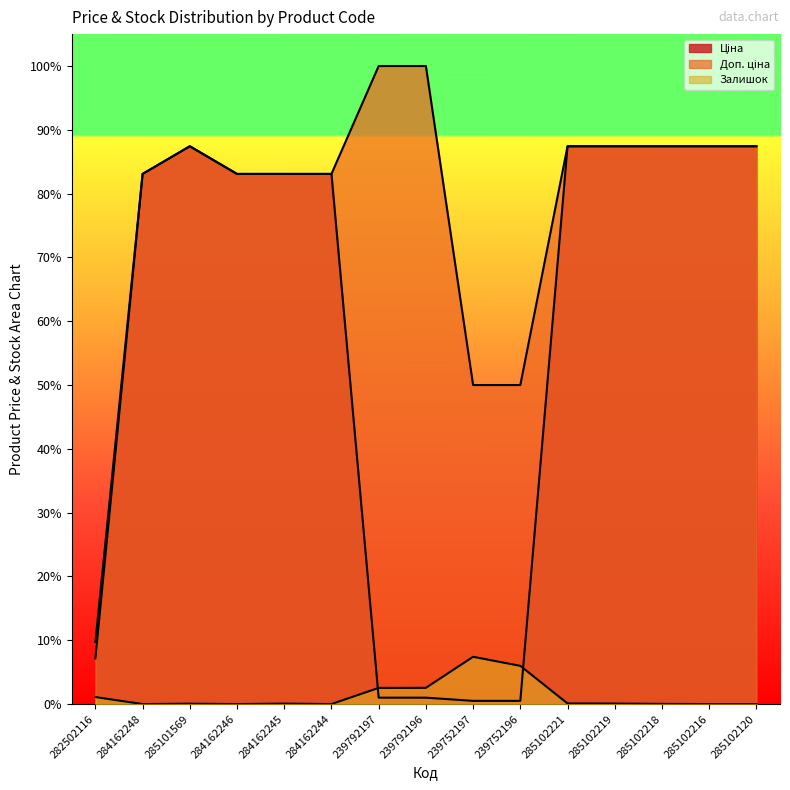

Reading left to right, what are all the values shown in this chart?

Ціна: 0.1	0.8	0.9	0.8	0.8	0.8	0.0	0.0	0.0	0.0	0.9	0.9	0.9	0.9	0.9
Доп. ціна: 0.1	0.8	0.9	0.8	0.8	0.8	1.0	1.0	0.5	0.5	0.9	0.9	0.9	0.9	0.9
Залишок: 0.0	0.0	0.0	0.0	0.0	0.0	0.0	0.0	0.1	0.1	0.0	0.0	0.0	0.0	0.0